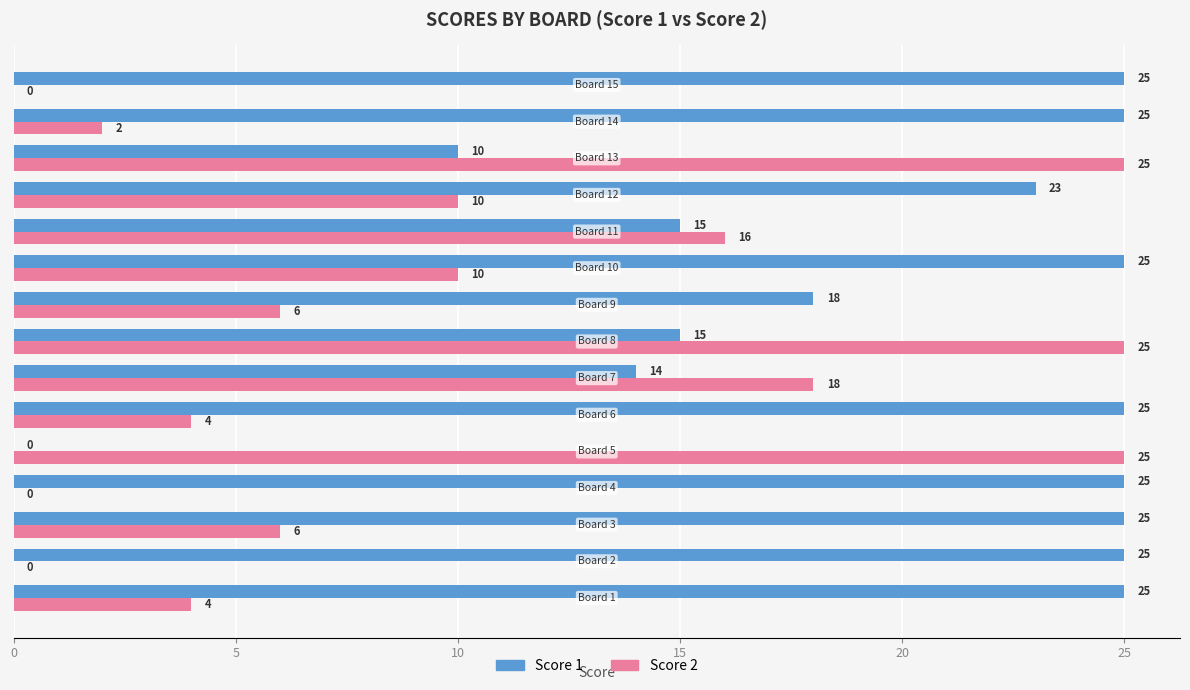

Which series has the largest total across all categories?

Score 1